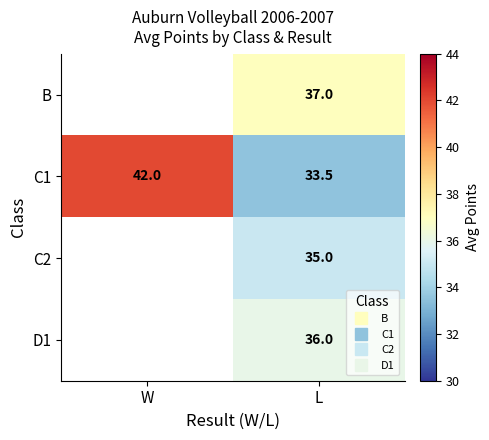

At which label is C1 closest to 37?

L